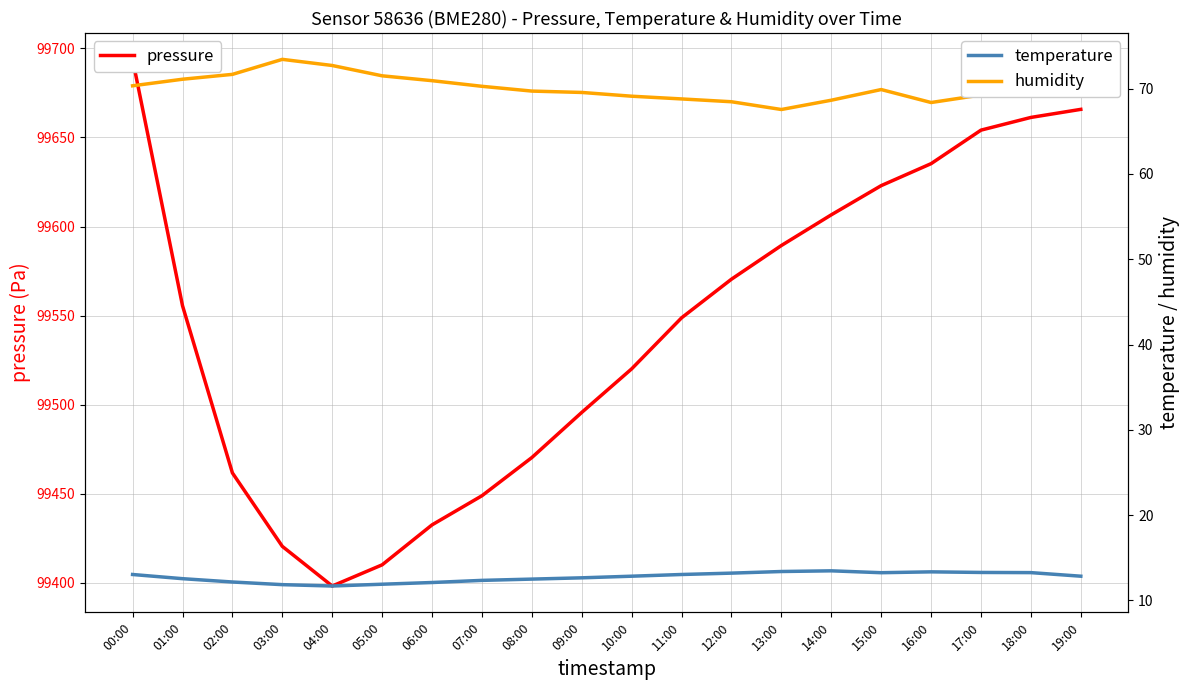

How many values in the pressure series are below 99555?

10